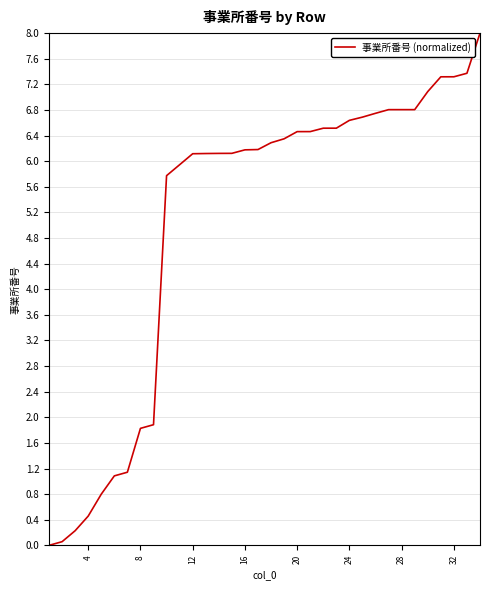

What is the difference between the maximum and minimum values?

8.0